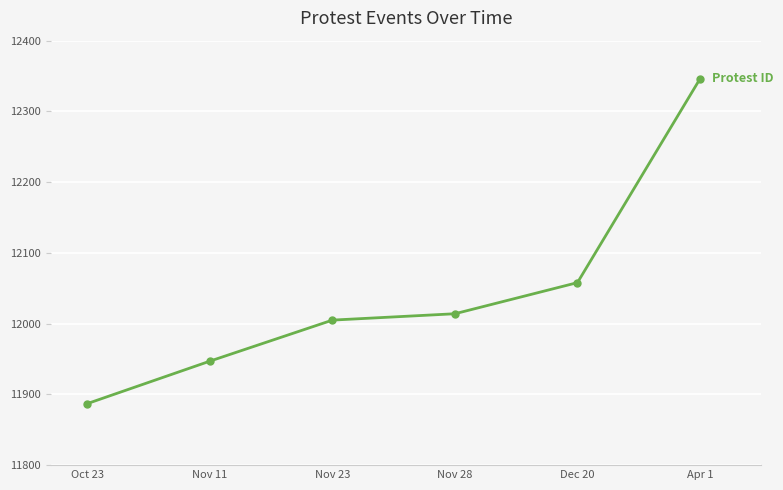

The chart shows a value of 19619 at Oct 23. True or false?

False